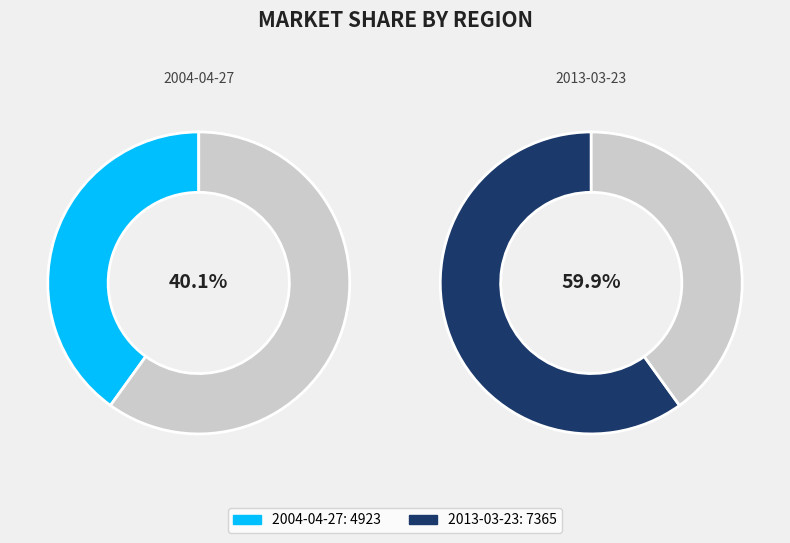

To the nearest percent, what portion does 2004-04-27 represent?

40%